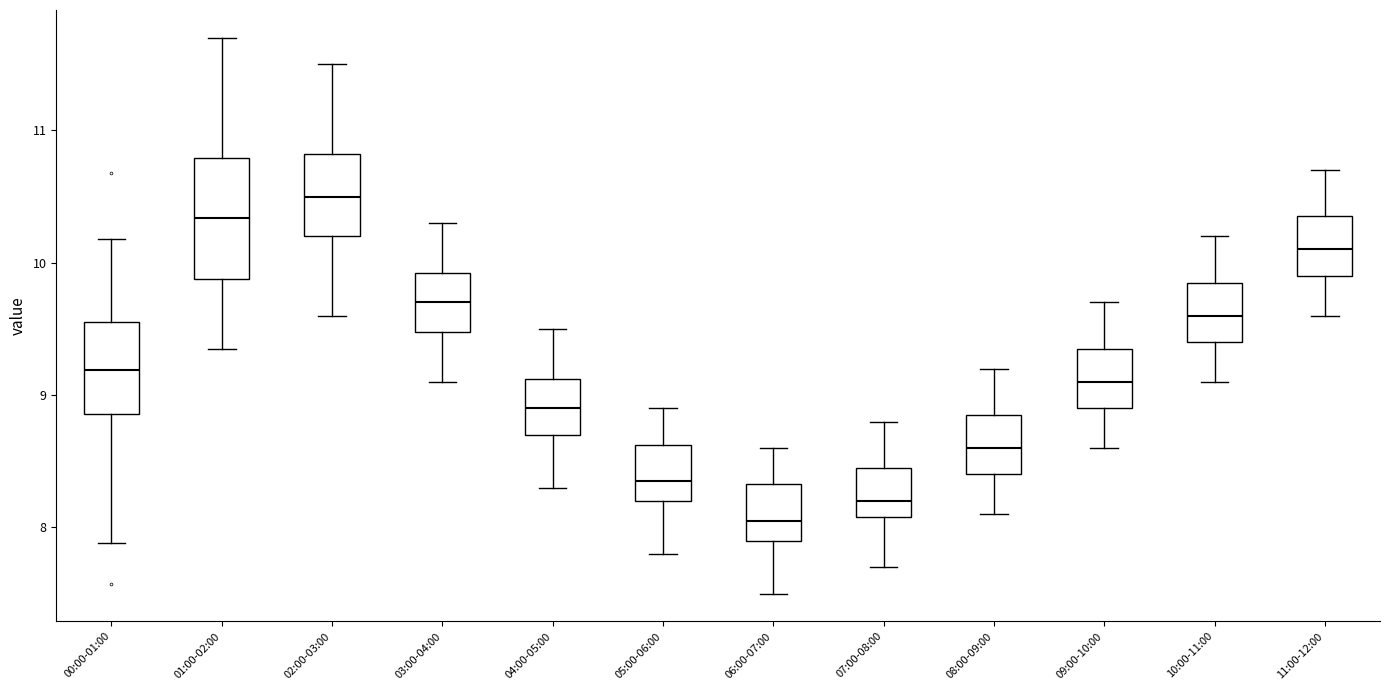

Which box has the lowest median line?

06:00-07:00